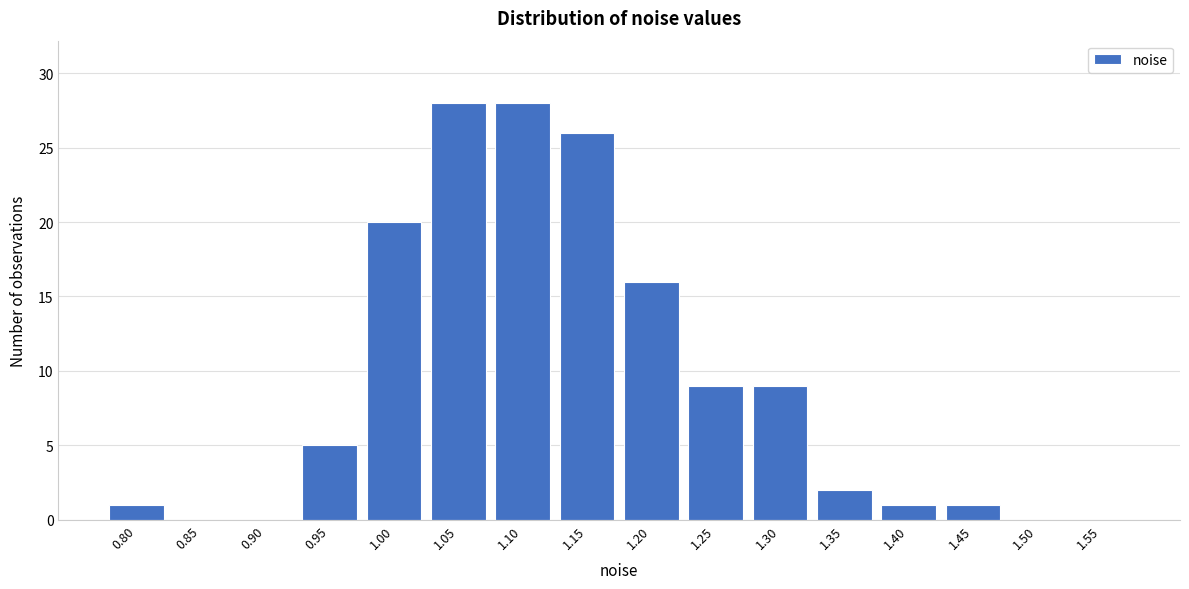

Reading left to right, transcribe all the data shown in this chart.

0.80=1	0.85=0	0.90=0	0.95=5	1.00=20	1.05=28	1.10=28	1.15=26	1.20=16	1.25=9	1.30=9	1.35=2	1.40=1	1.45=1	1.50=0	1.55=0